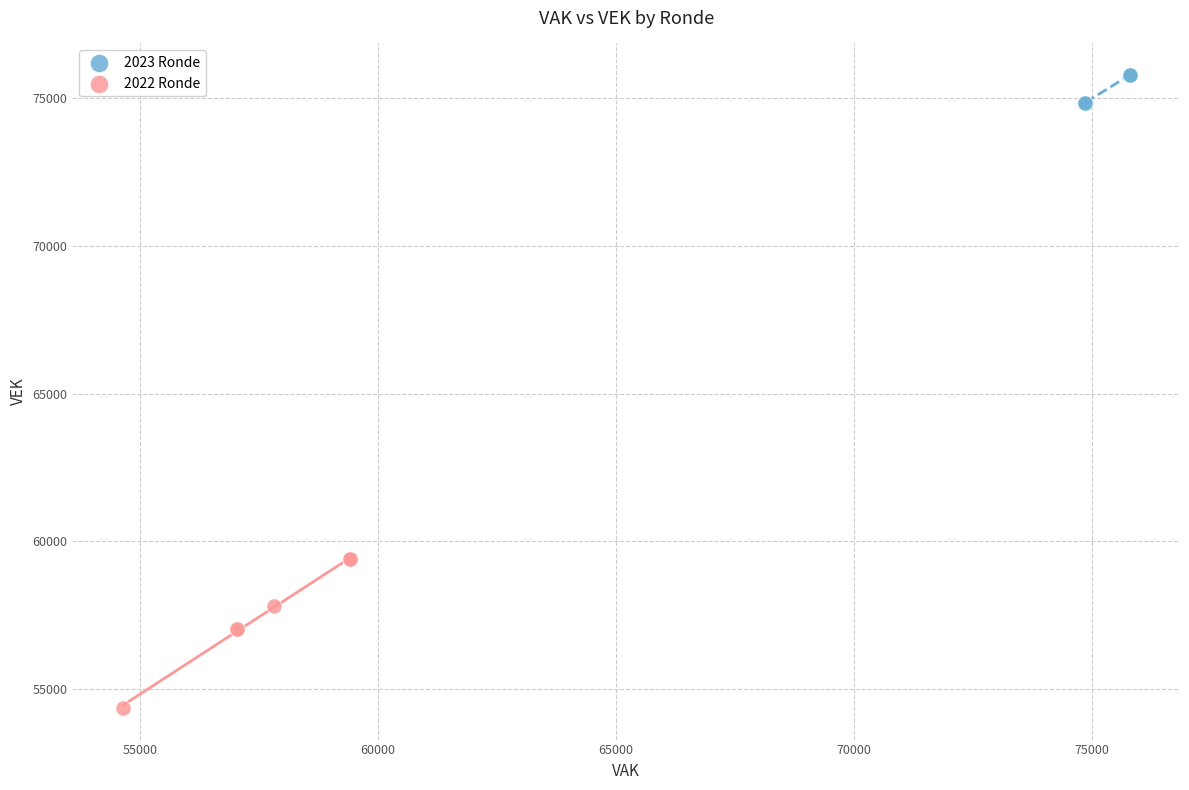

Which series has the widest spread of Y values?

2022 Ronde